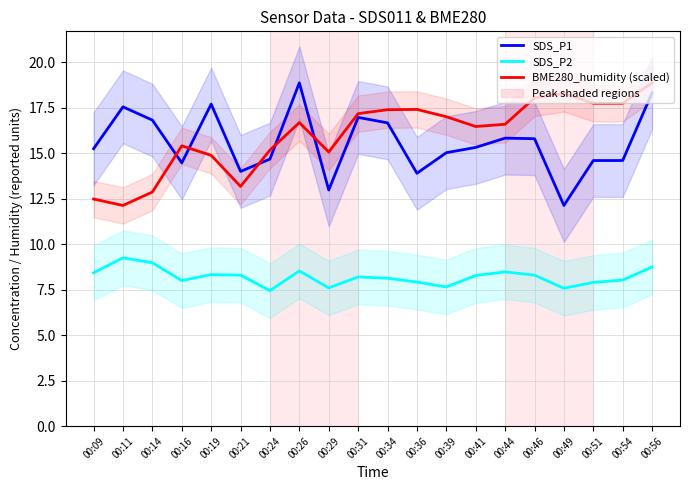

Which series changed the most between 00:21 and 00:39?

BME280_humidity (scaled)